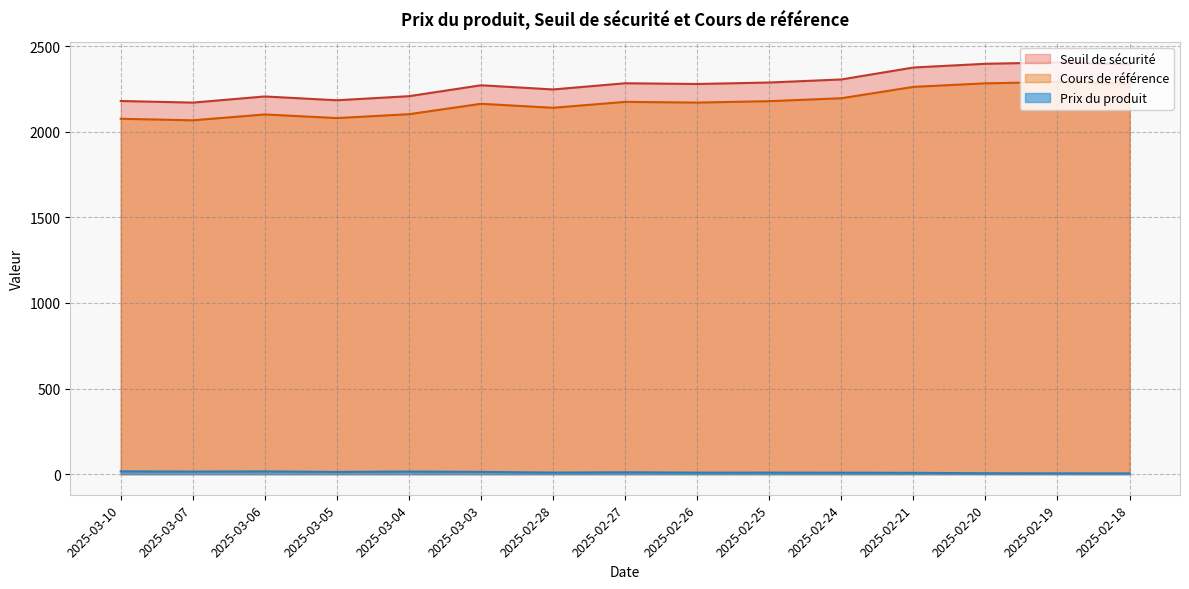

Where is the first local maximum for Prix du produit?

2025-03-06